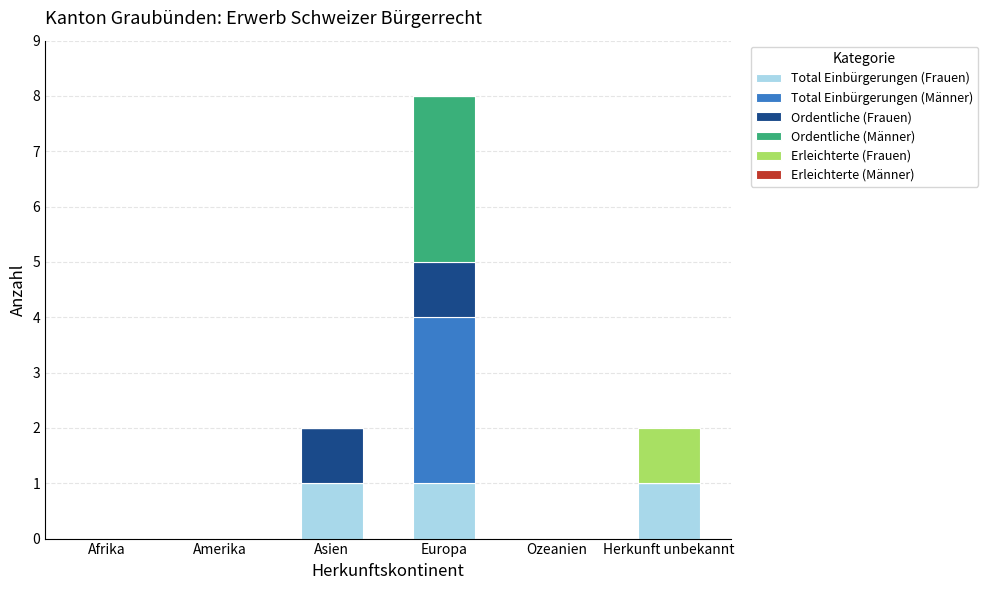

Does the chart contain stacked bars?

Yes